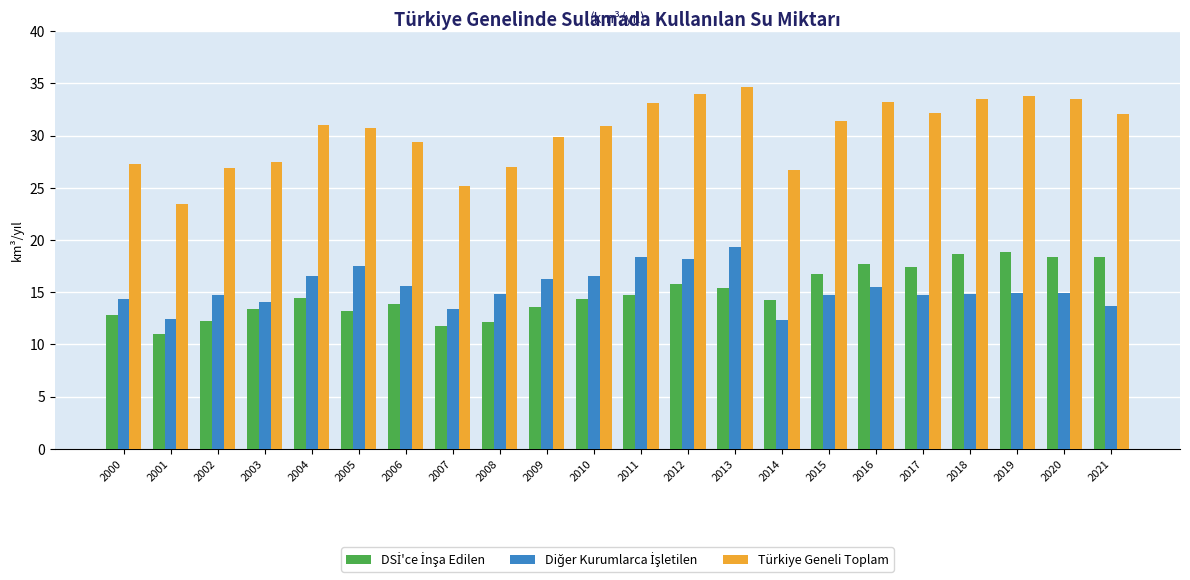

True or false: Türkiye Geneli Toplam has a value of 62.2 at 2013.

False